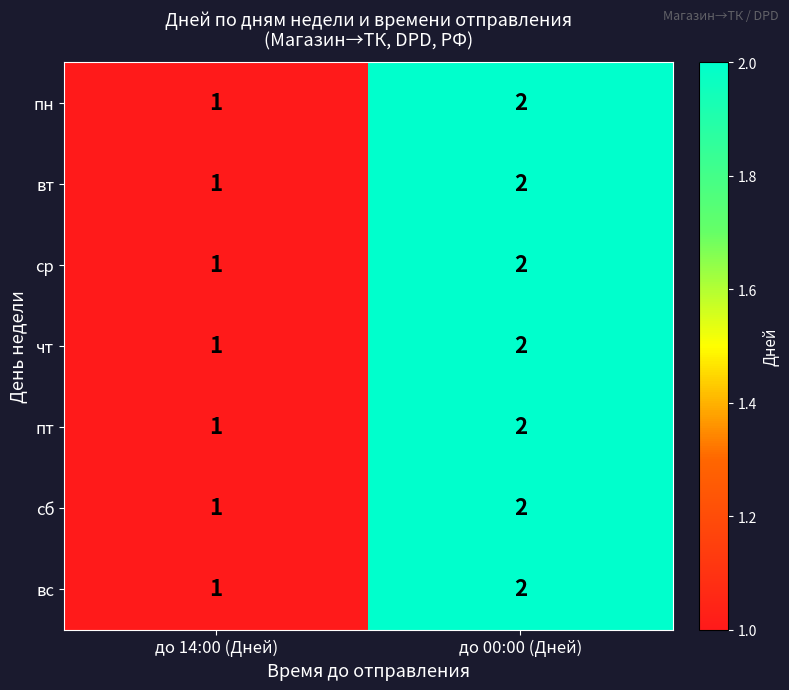

Is the value of вс at до 00:00 (Дней) greater than the value of пт at до 14:00 (Дней)?

Yes